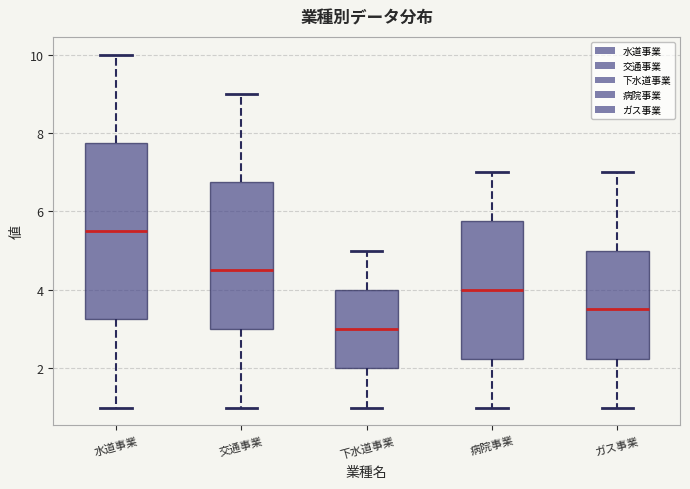

Reading left to right, transcribe this box plot: for each box, give where its median line is, the range the box spans, and where its two whiskers end, as read against the y-axis. The values are not printed on the chart, so give them approximately, as read against the axis.

水道事業: median 5.6, box 3.2 to 7.8, whiskers 1.0 to 10.0
交通事業: median 4.6, box 3.0 to 6.8, whiskers 1.0 to 9.0
下水道事業: median 3.0, box 2.0 to 4.0, whiskers 1.0 to 5.0
病院事業: median 4.0, box 2.2 to 5.8, whiskers 1.0 to 7.0
ガス事業: median 3.6, box 2.2 to 5.0, whiskers 1.0 to 7.0